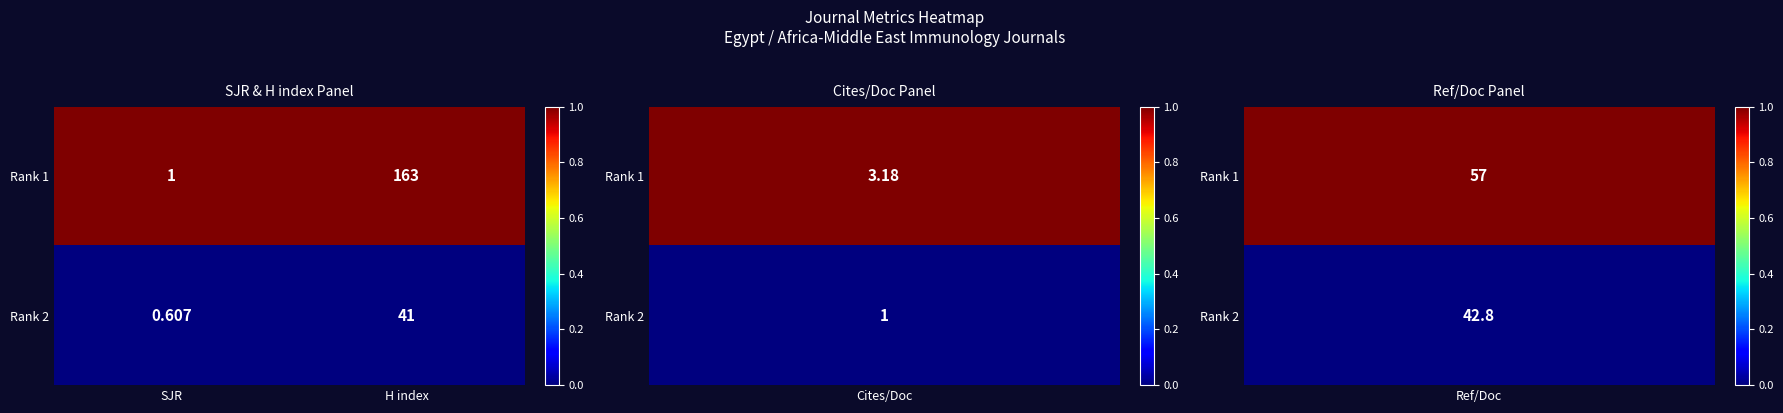

Which series changed the most between SJR and H index?

Rank 1